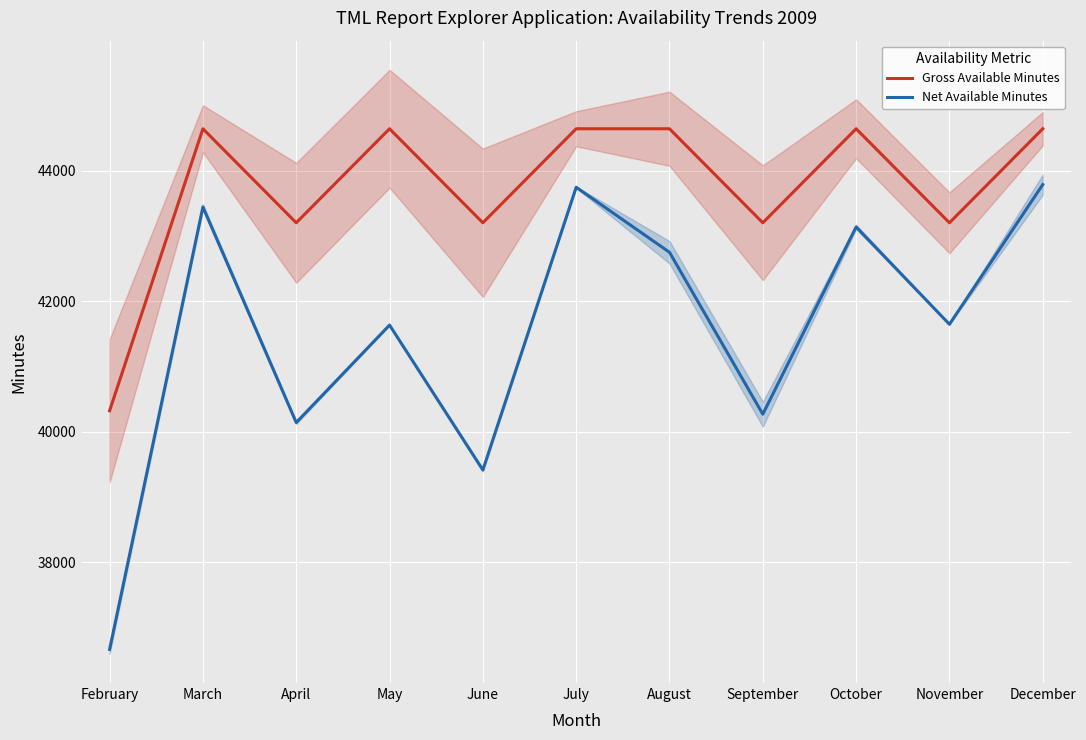

What is the difference between the highest and lowest values at November?

1555